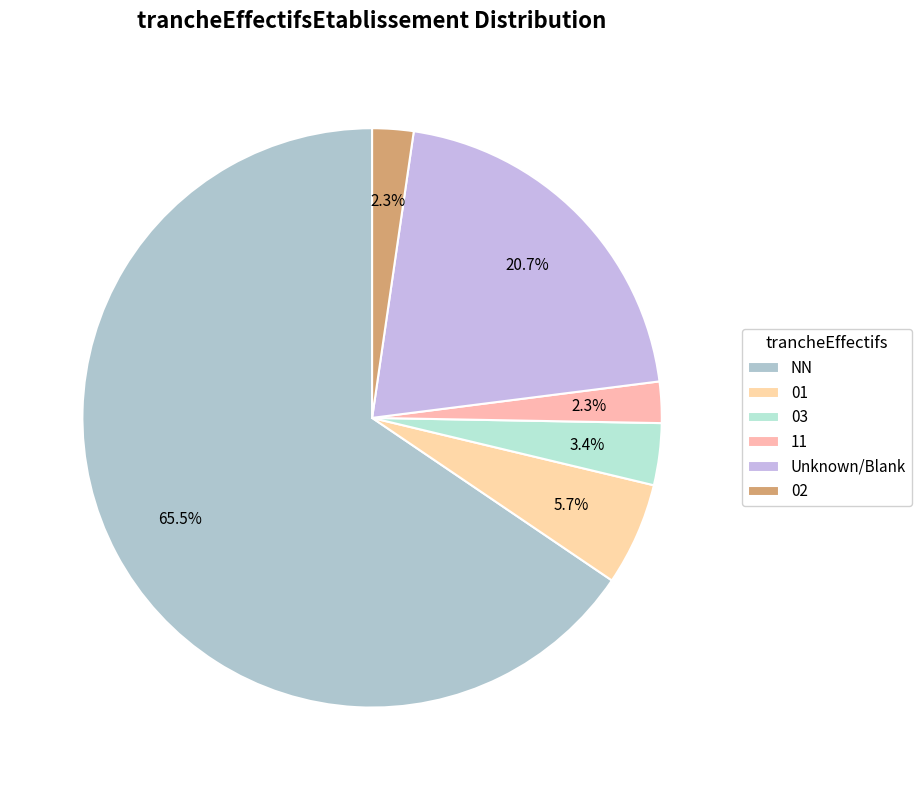

To the nearest percent, what is the difference between the 03 and 11 slice percentages?

1%